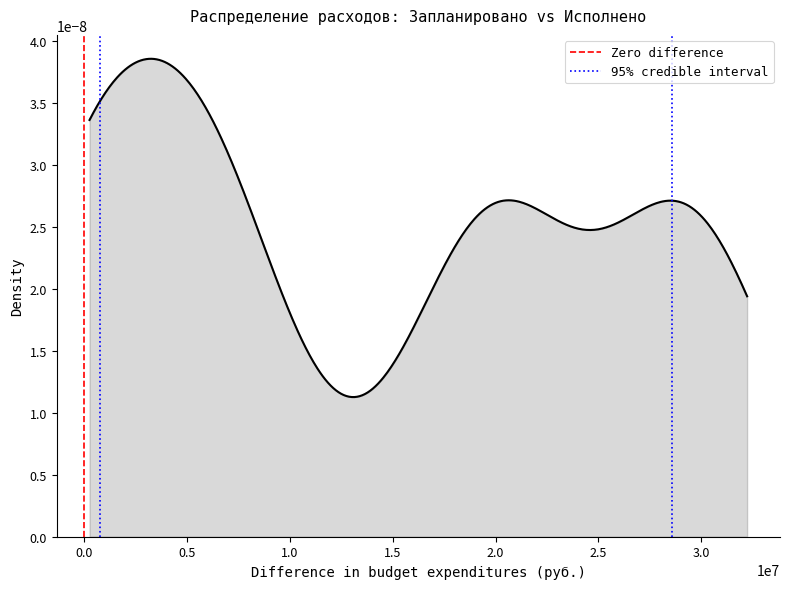

How many lines are shown in the chart?

1